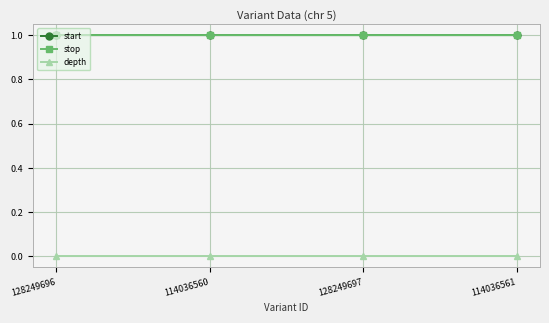

The stop series shows 1.8 at 128249697. True or false?

False